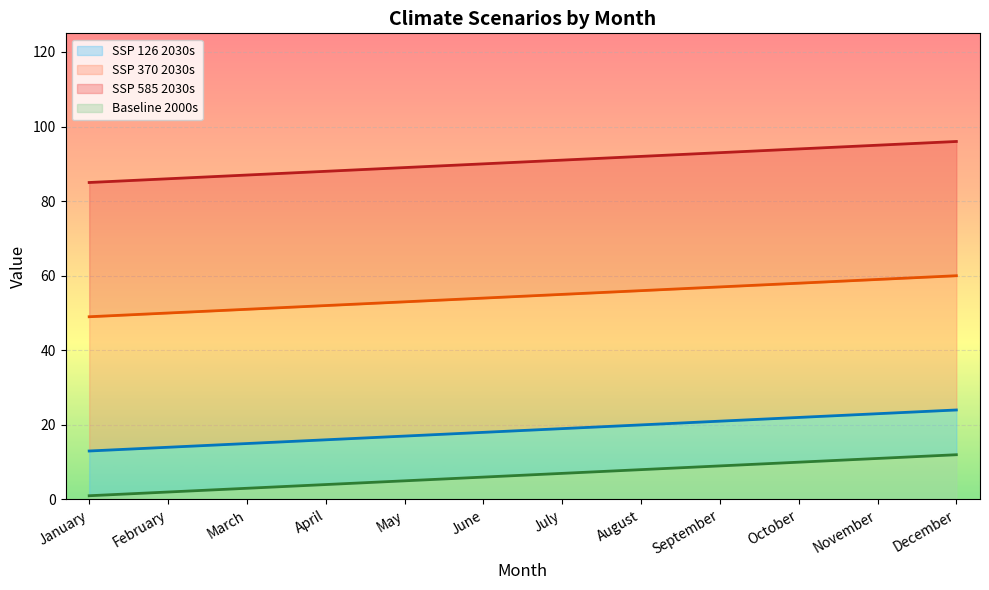

Between September and December, which series saw the biggest shift?

SSP 370 2030s